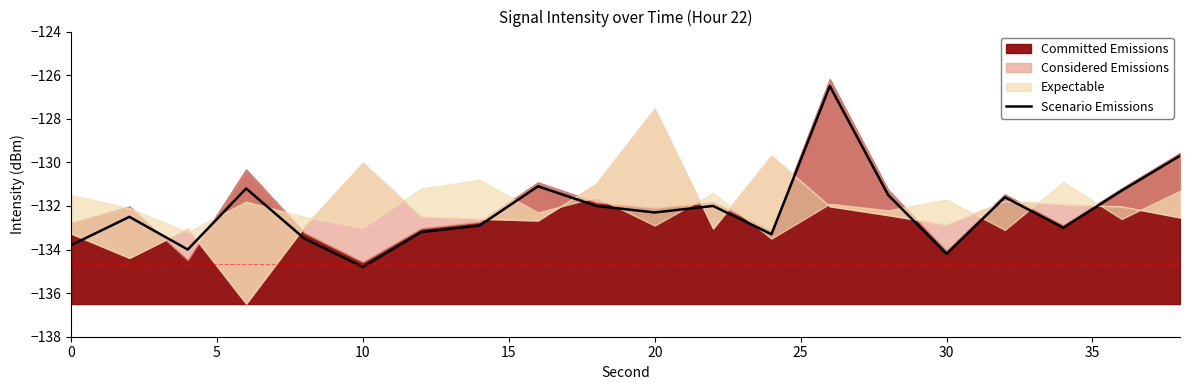

What is the minimum value for Scenario Emissions?

-134.8